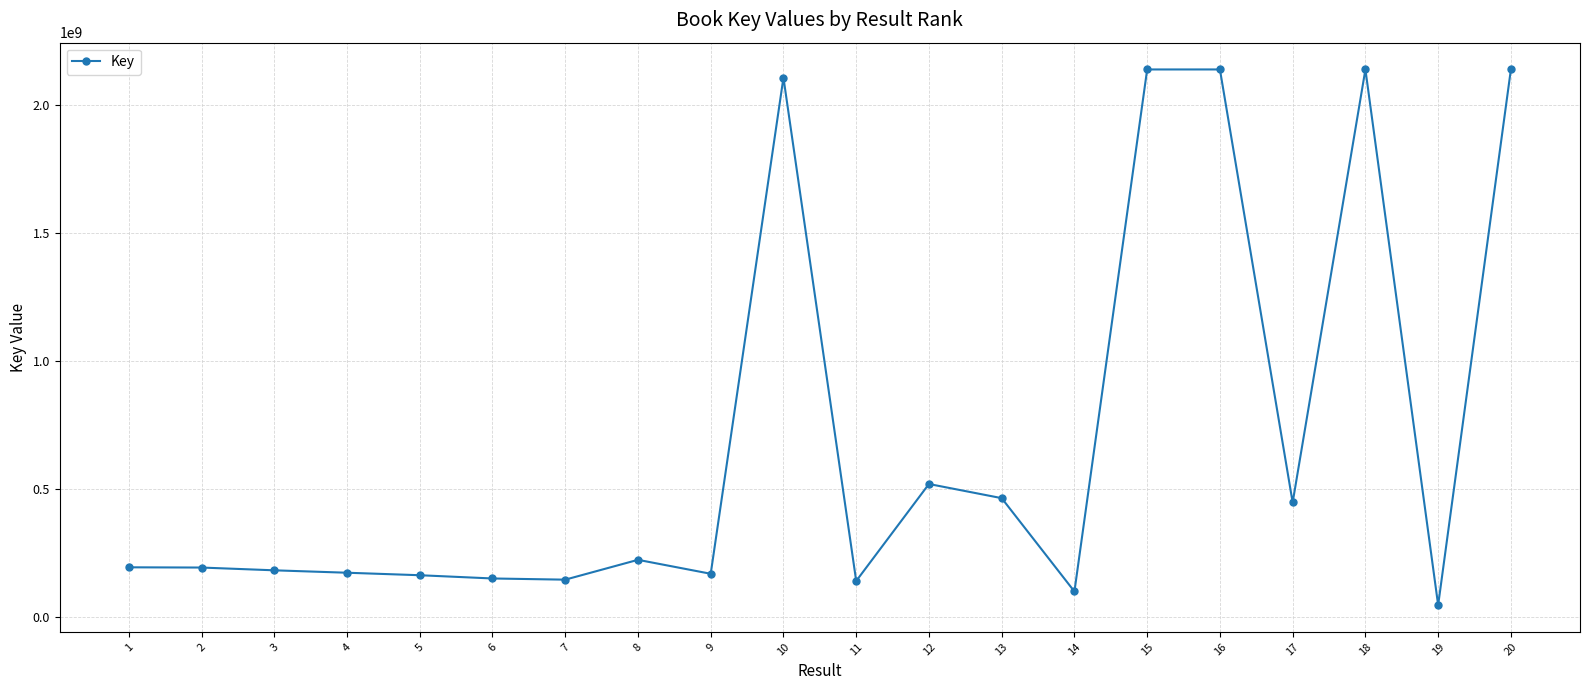

What is the ratio of the value at 15 to the value at 12?

4.1